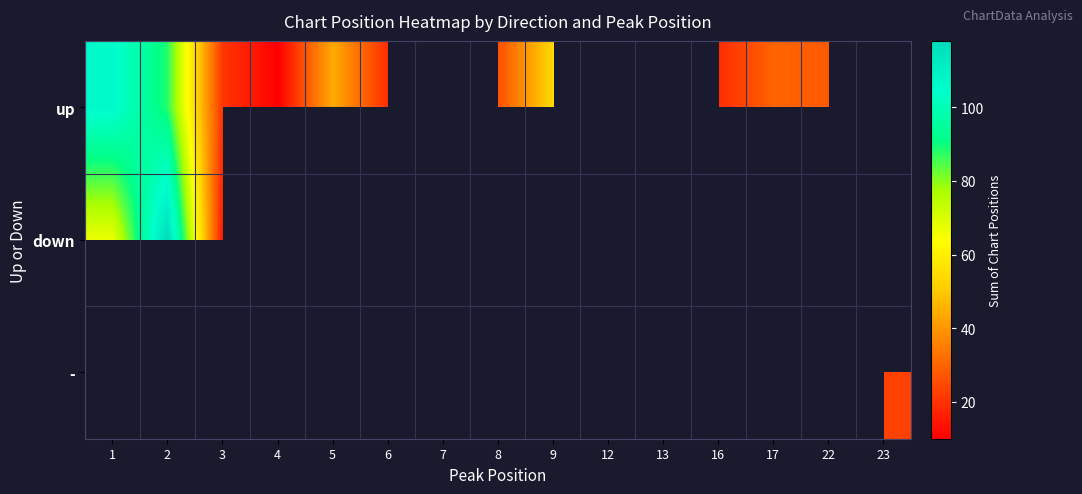

How many series are shown in this chart?

3